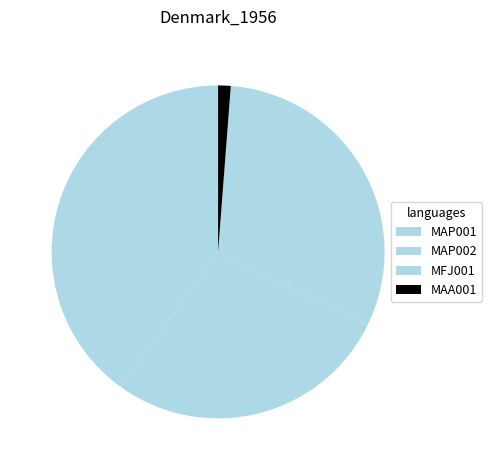

To the nearest percent, what is the combined percentage of MAP002 and MFJ001?

59%